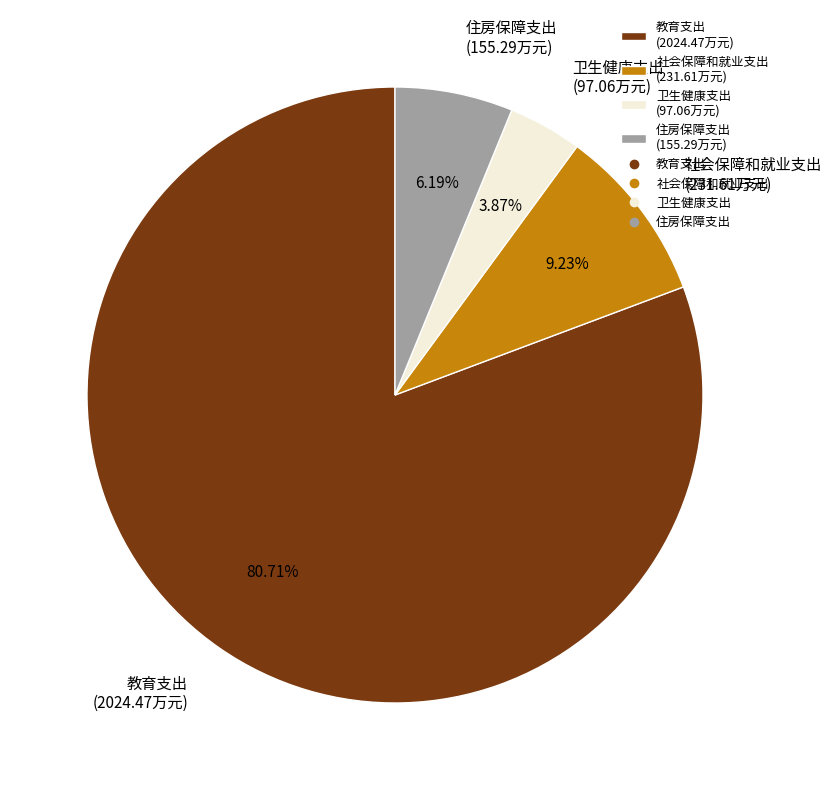

Count the number of slices in the pie.

4